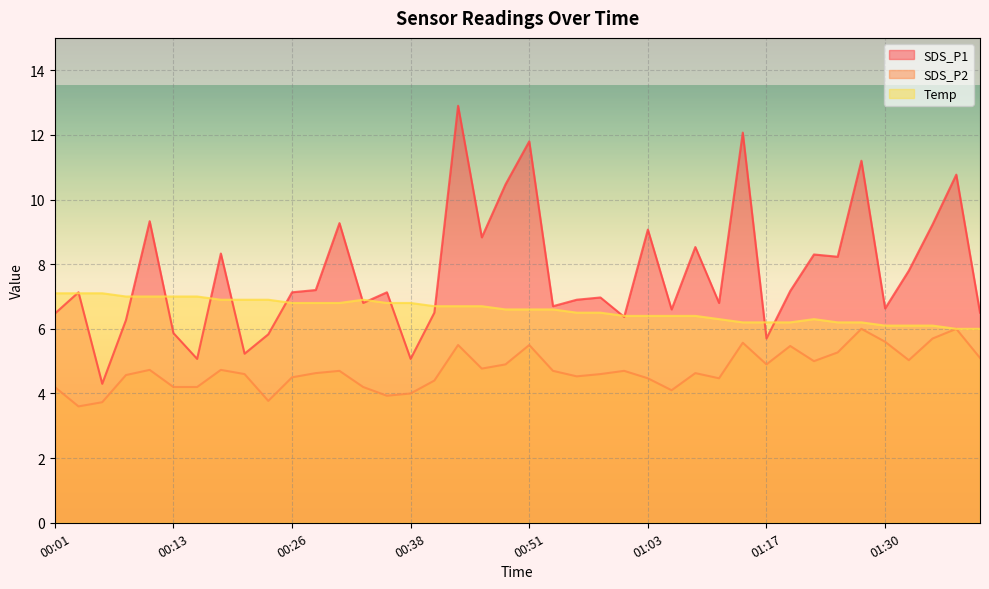

List the series in order of their overall mean, lowest first.

SDS_P2, Temp, SDS_P1